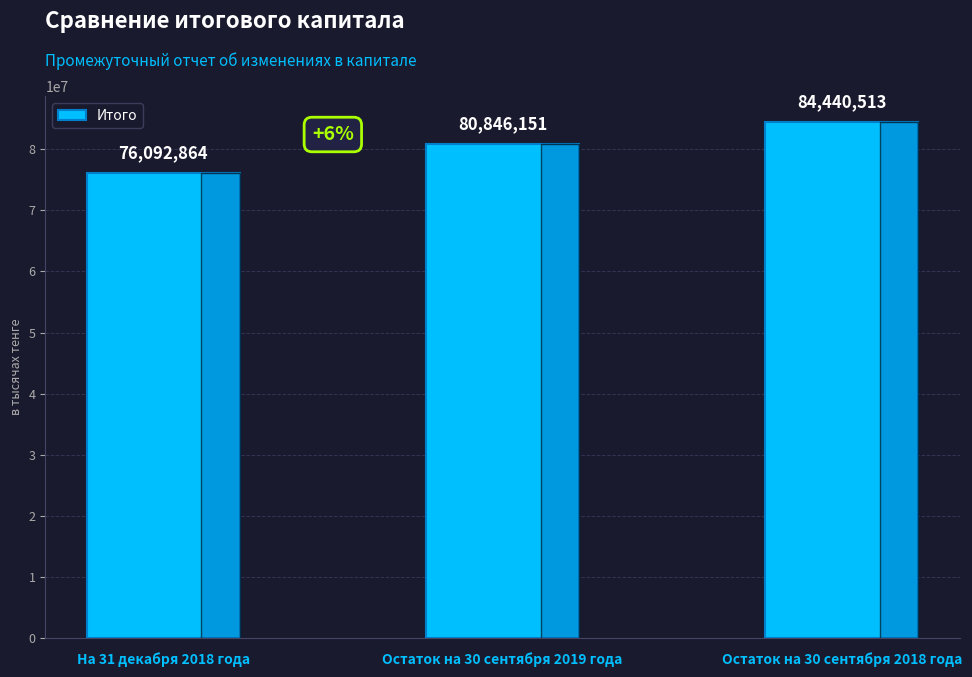

How many values are between 76092864 and 84440513?

3